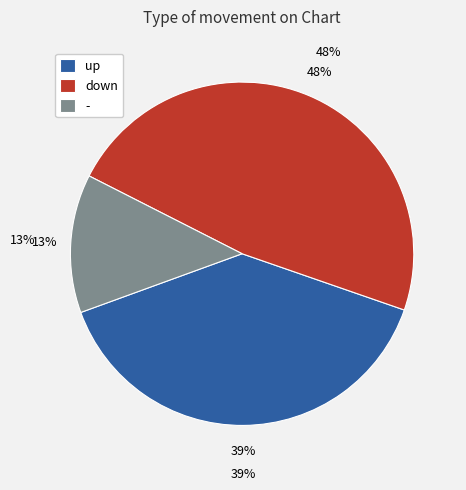

Is it true that up is 29% of the pie?

False